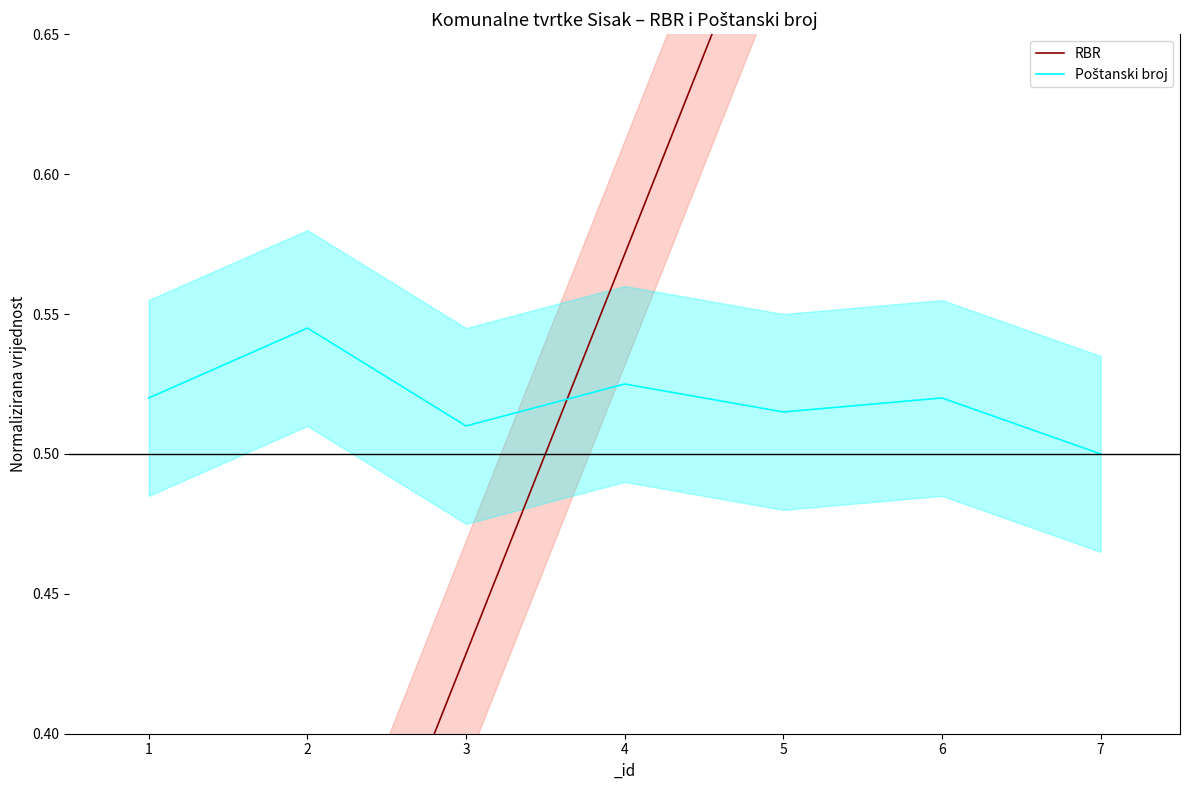

Reading left to right, what are all the values shown in this chart?

RBR: 0.1	0.3	0.4	0.6	0.7	0.9	1.0
Poštanski broj: 0.5	0.5	0.5	0.5	0.5	0.5	0.5